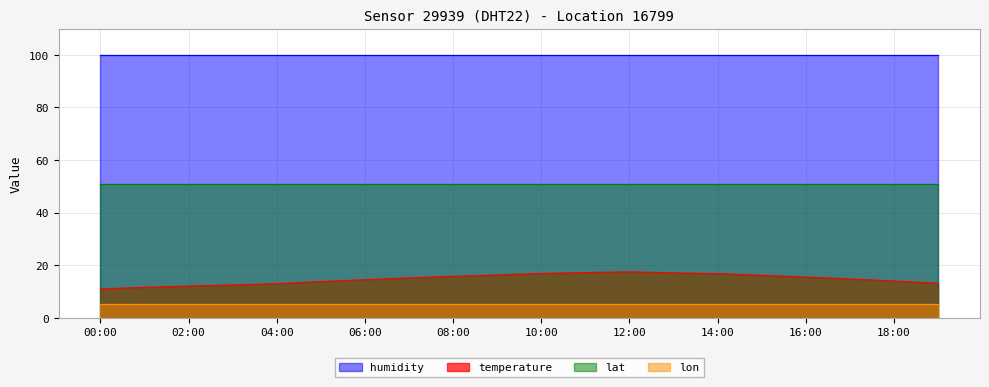

True or false: lon and temperature cross at least once.

False